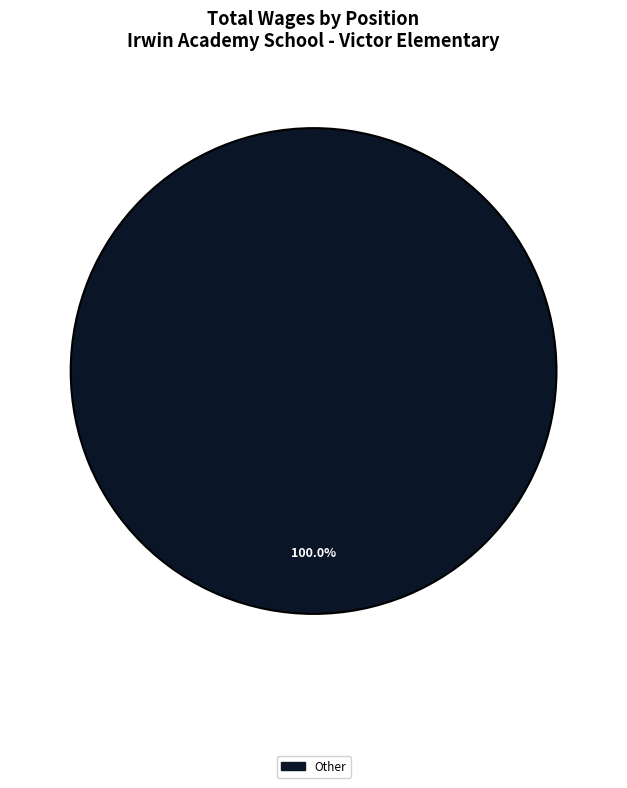

Is there a majority slice in this chart?

Yes